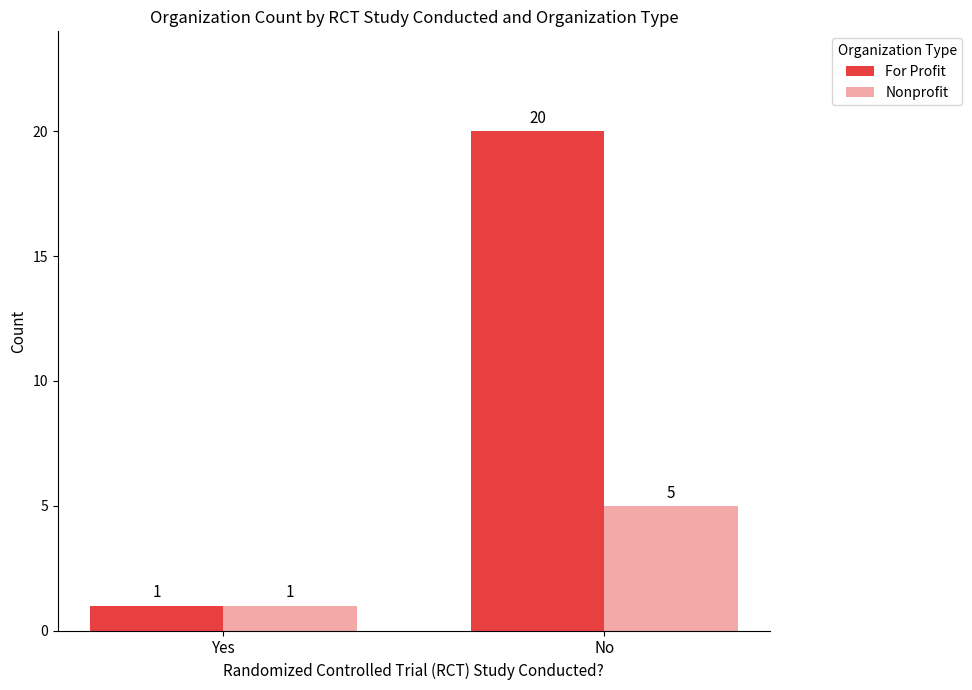

Count the number of categories in the chart.

2